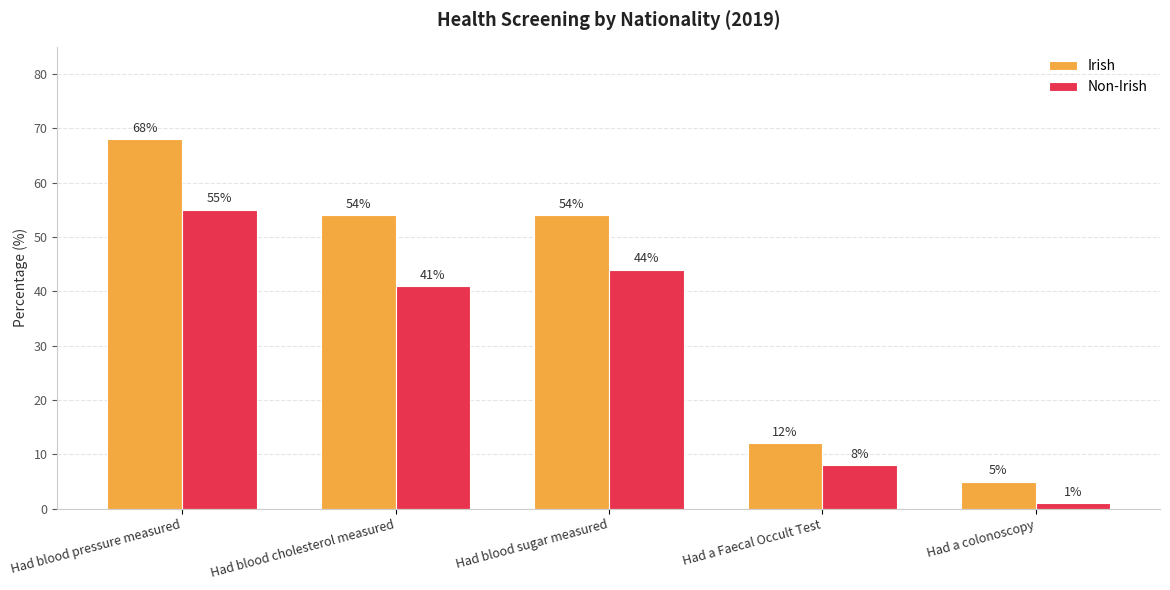

The Irish series shows 54 at Had blood sugar measured. True or false?

True